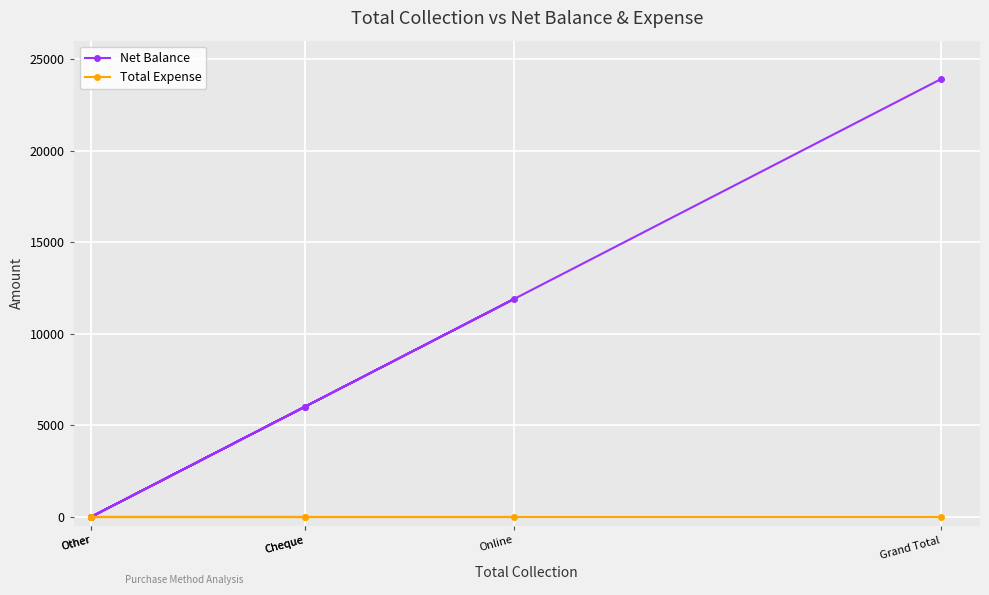

True or false: Total Expense has more than 1 points higher than both neighbors.

False